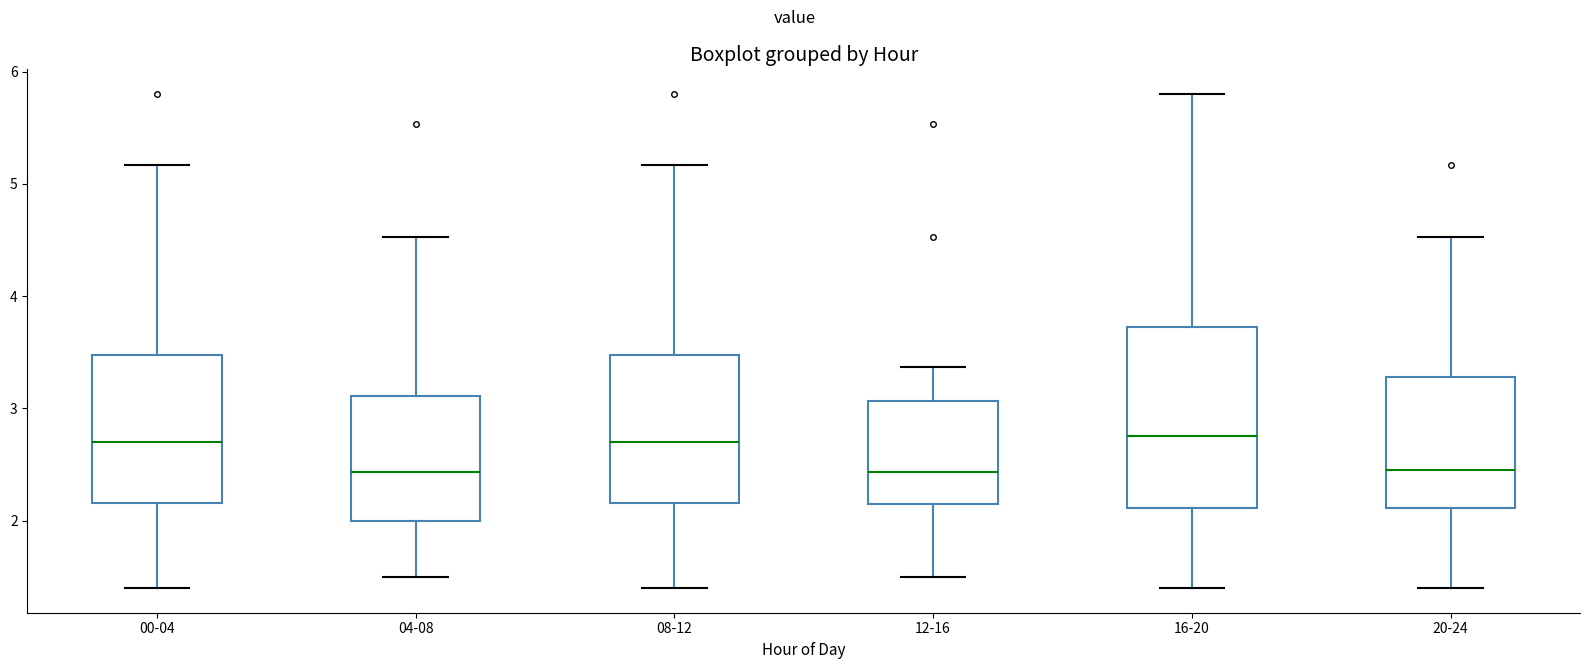

Reading left to right, read every box against the y-axis: the position of its median line, the range the box covers, and the ends of its whiskers. The values are not printed on the chart, so give them approximately, as read against the axis.

00-04: median 2.7, box 2.2 to 3.5, whiskers 1.4 to 5.2
04-08: median 2.4, box 2.0 to 3.1, whiskers 1.5 to 4.5
08-12: median 2.7, box 2.2 to 3.5, whiskers 1.4 to 5.2
12-16: median 2.4, box 2.2 to 3.1, whiskers 1.5 to 3.4
16-20: median 2.8, box 2.1 to 3.7, whiskers 1.4 to 5.8
20-24: median 2.5, box 2.1 to 3.3, whiskers 1.4 to 4.5